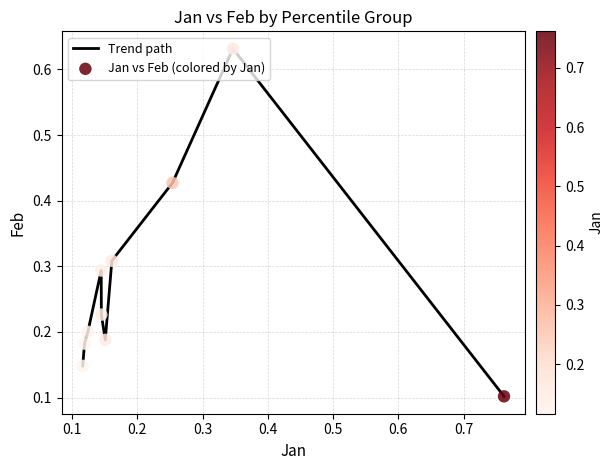

Does the chart have visible grid lines?

Yes